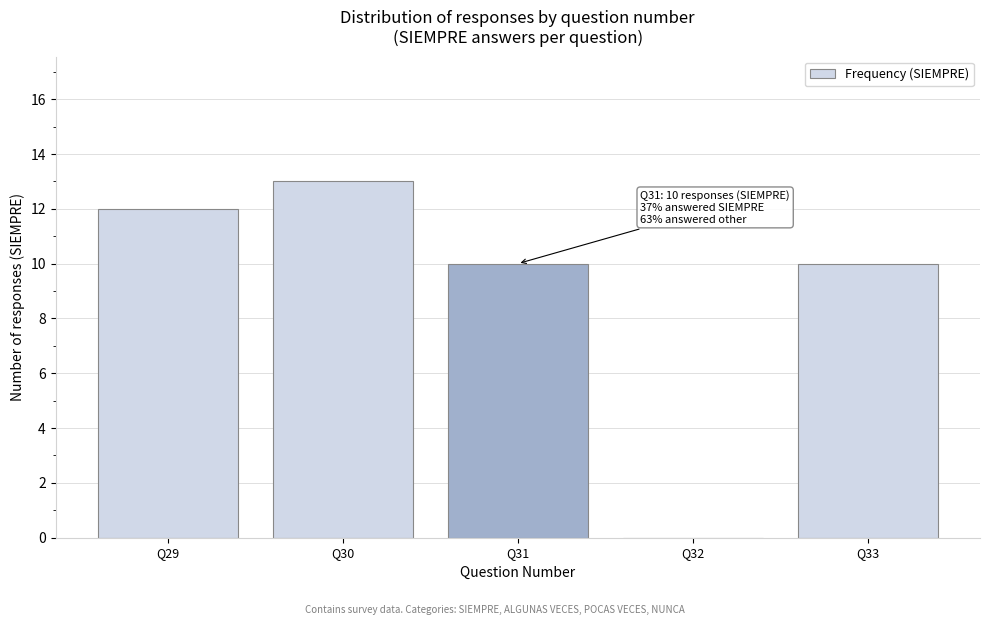

Reading left to right, transcribe all the data shown in this chart.

Q29=12	Q30=13	Q31=10	Q32=0	Q33=10